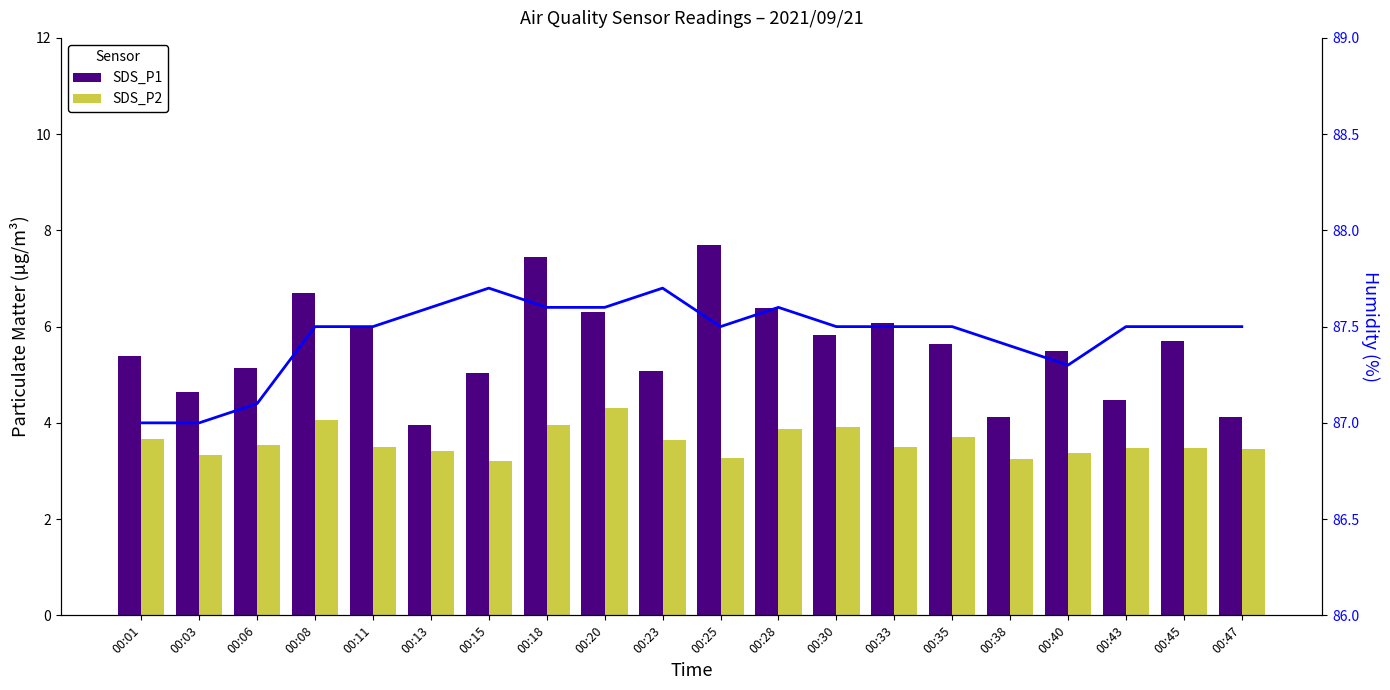

What is the average value of the Humidity series?

87.5